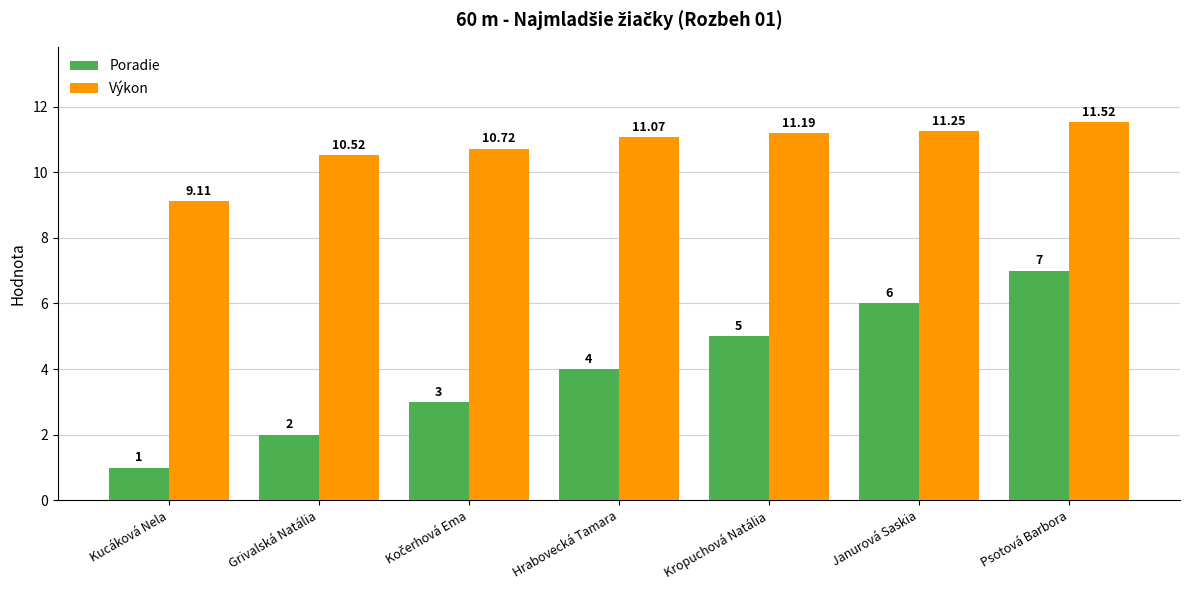

How many series are shown in this chart?

2